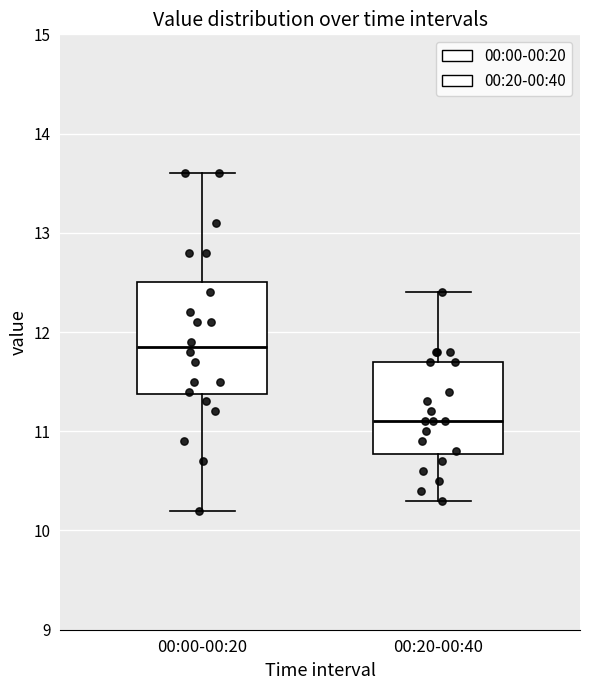

Reading left to right, transcribe this box plot: for each box, give where its median line is, the range the box spans, and where its two whiskers end, as read against the y-axis. The values are not printed on the chart, so give them approximately, as read against the axis.

00:00-00:20: median 11.9, box 11.4 to 12.5, whiskers 10.2 to 13.6
00:20-00:40: median 11.1, box 10.8 to 11.7, whiskers 10.3 to 12.4